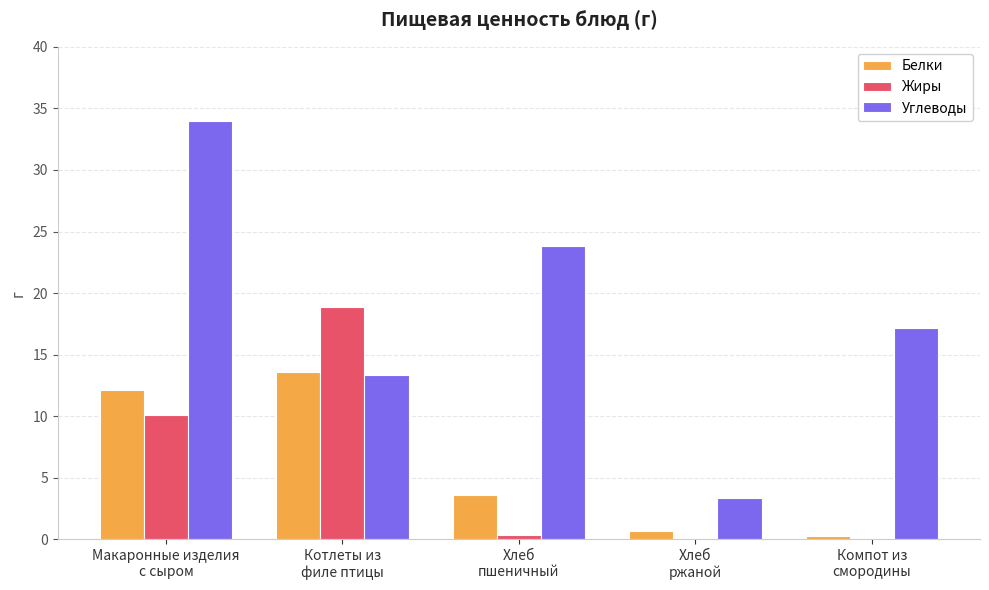

Reading left to right, what are all the values shown in this chart?

Белки: 12.1	13.6	3.6	0.7	0.3
Жиры: 10.1	18.9	0.4	0.1	0.1
Углеводы: 34.0	13.4	23.8	3.3	17.2